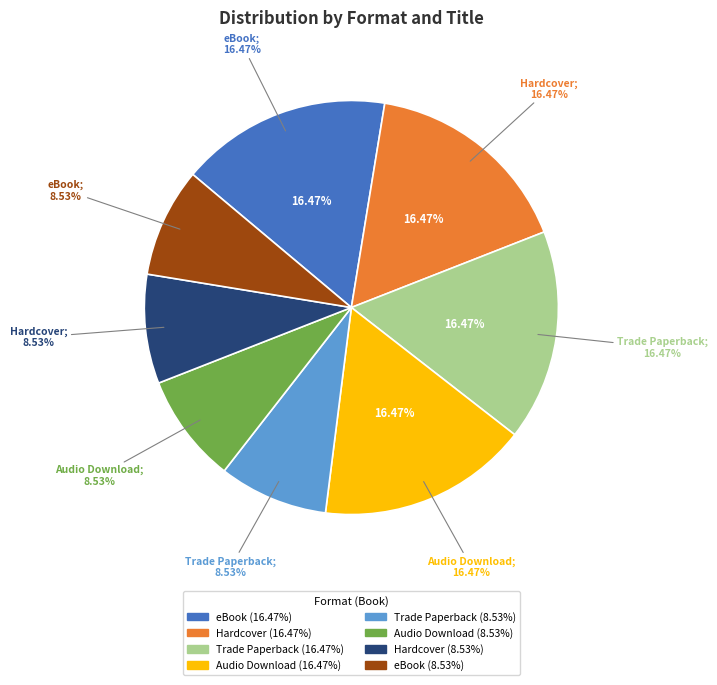

How many segments does this pie chart have?

8